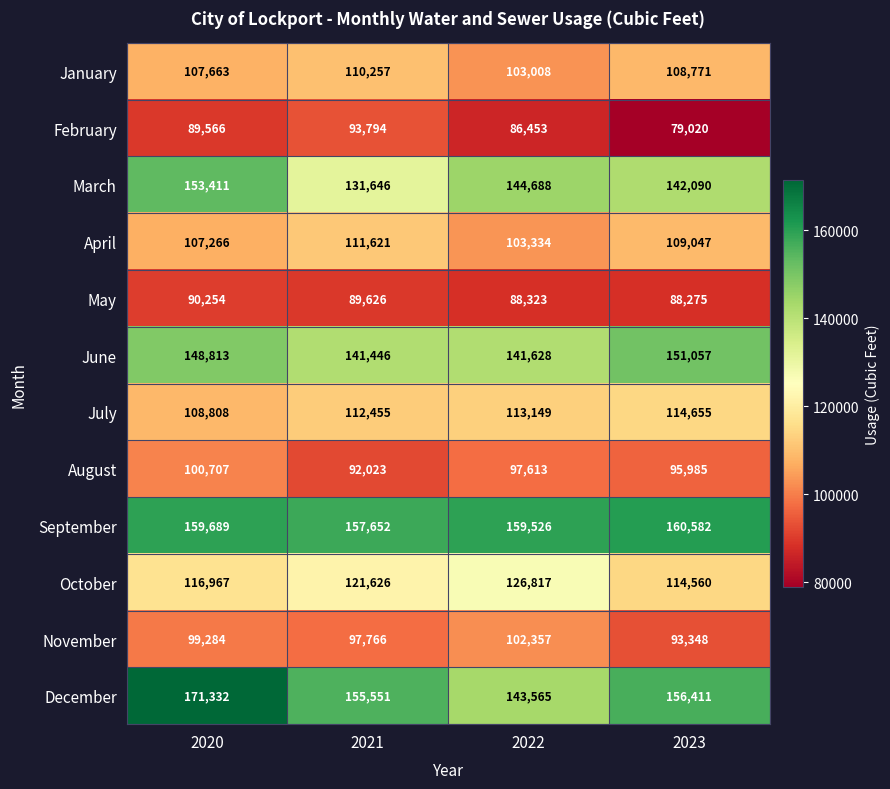

What is the sum of the May values at 2020 and 2021?

179880